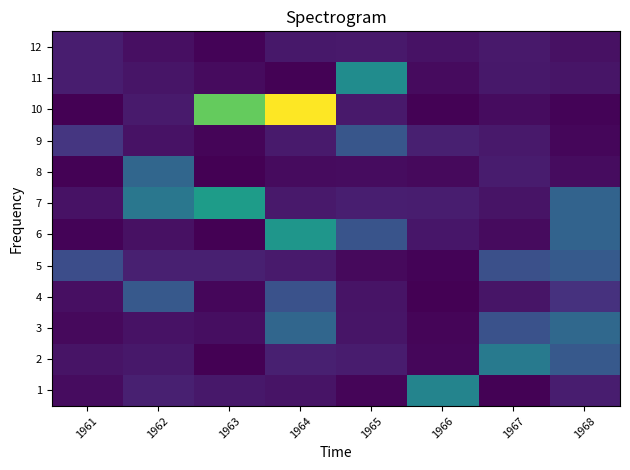

At how many categories does at least one series exceed 10?

7